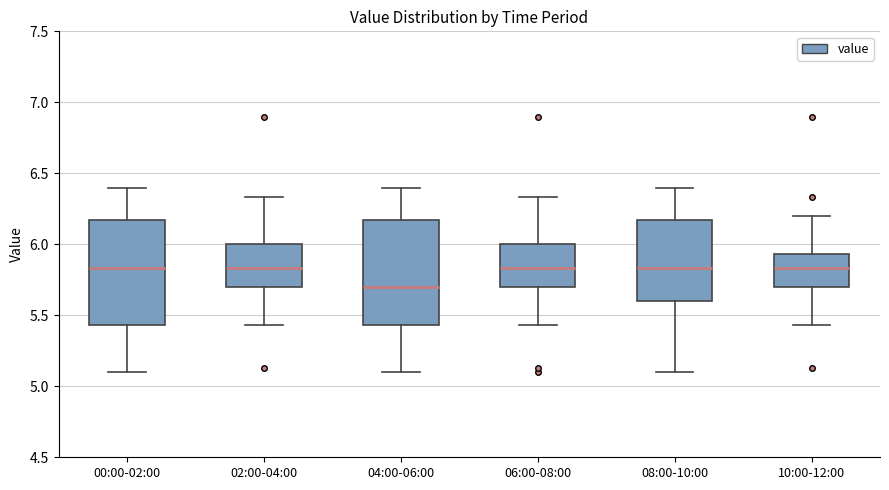

Reading left to right, transcribe this box plot: for each box, give where its median line is, the range the box spans, and where its two whiskers end, as read against the y-axis. The values are not printed on the chart, so give them approximately, as read against the axis.

00:00-02:00: median 5.85, box 5.45 to 6.15, whiskers 5.10 to 6.40
02:00-04:00: median 5.85, box 5.70 to 6.00, whiskers 5.45 to 6.35
04:00-06:00: median 5.70, box 5.45 to 6.15, whiskers 5.10 to 6.40
06:00-08:00: median 5.85, box 5.70 to 6.00, whiskers 5.45 to 6.35
08:00-10:00: median 5.85, box 5.60 to 6.15, whiskers 5.10 to 6.40
10:00-12:00: median 5.85, box 5.70 to 5.95, whiskers 5.45 to 6.20